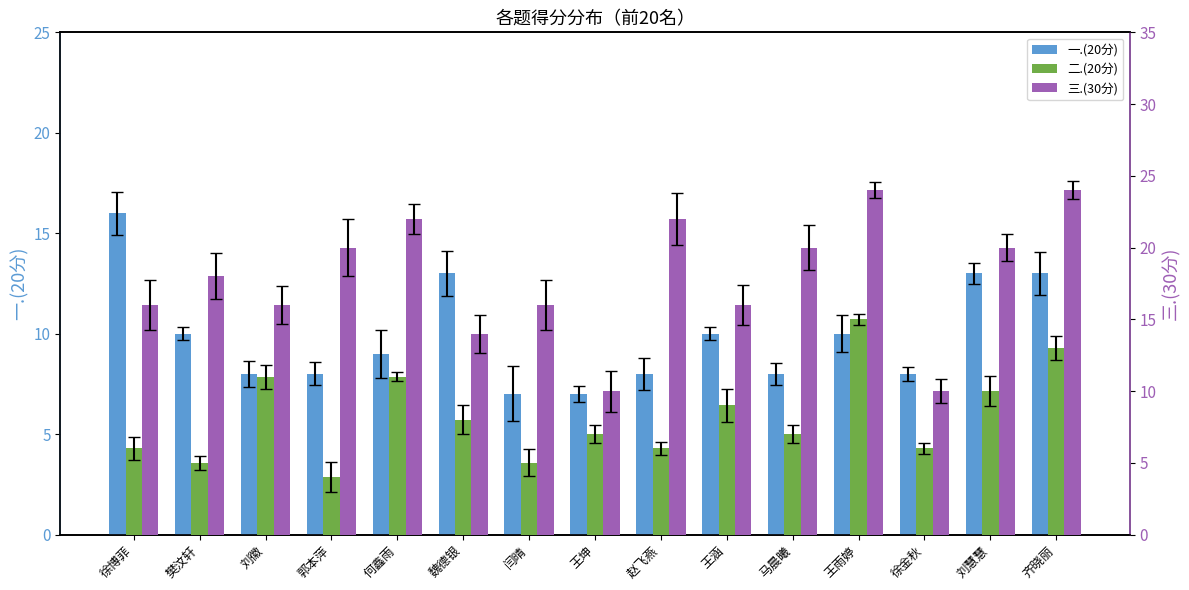

Read the 二.(20分) value at 王坤.

7